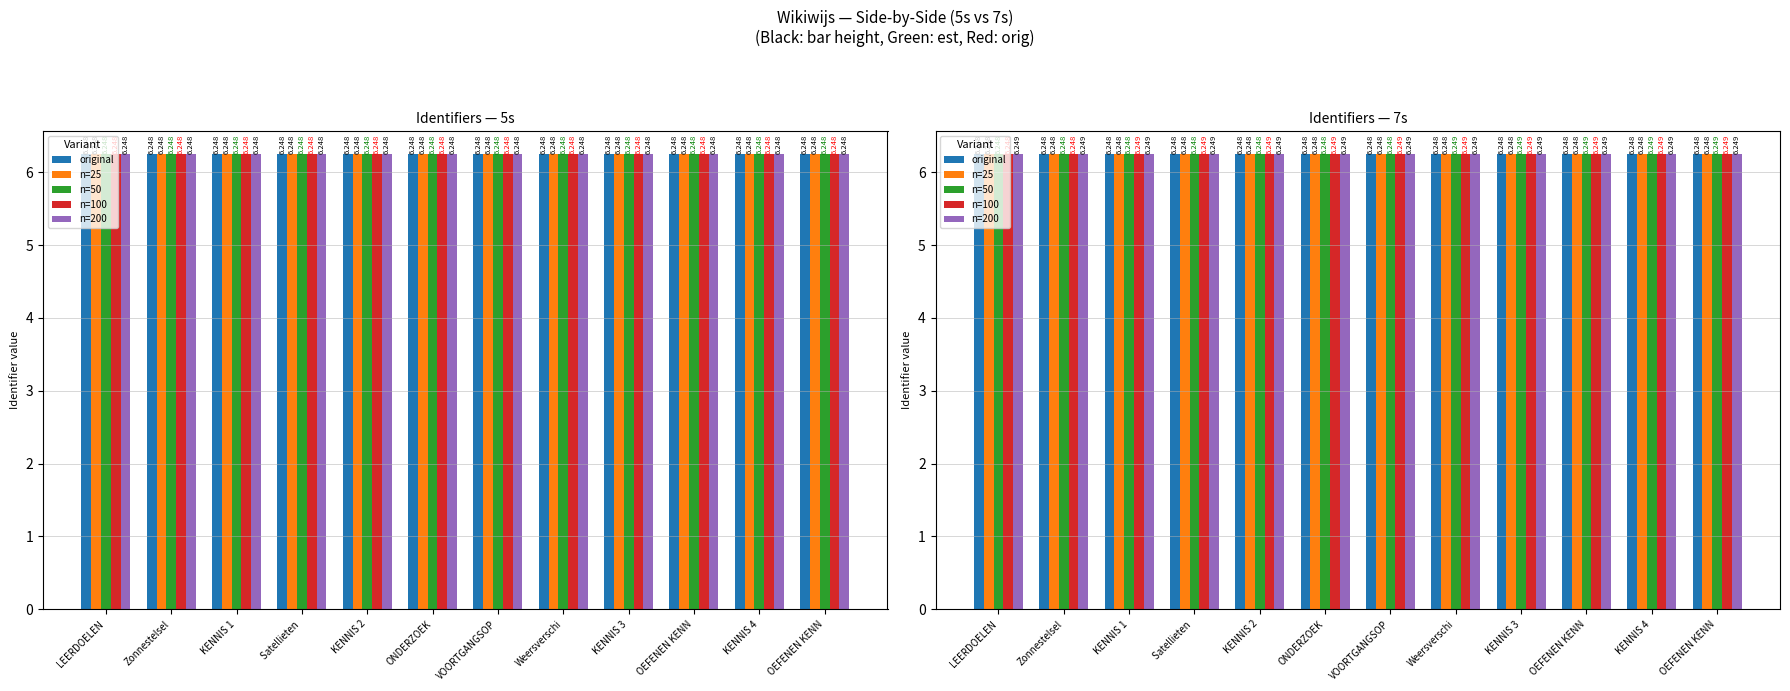

Which series has the largest range (max minus min)?

n=100